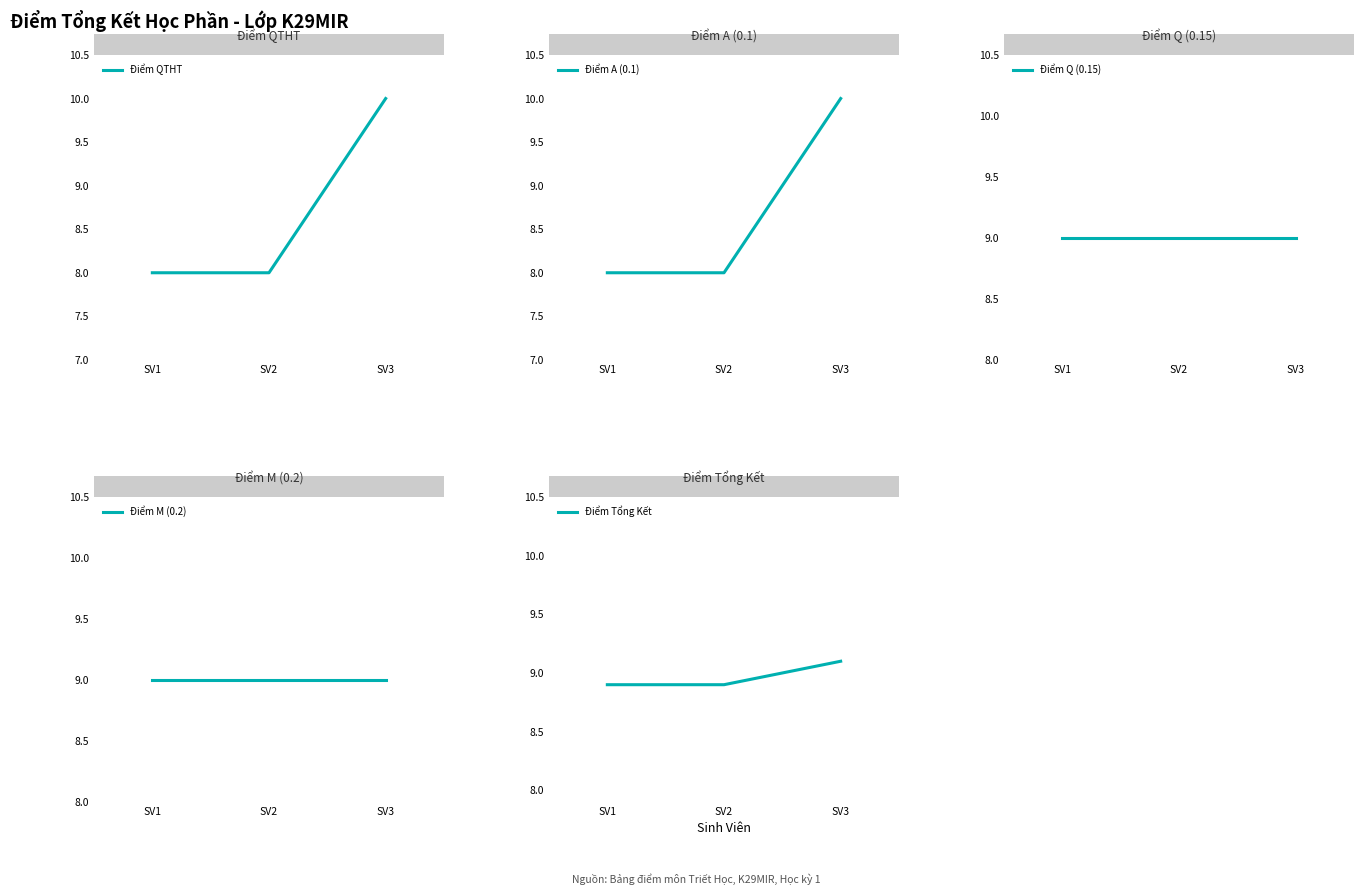

At SV1, list the series in order from largest to smallest.

Điểm Q (0.15), Điểm M (0.2), Điểm Tổng Kết, Điểm QTHT, Điểm A (0.1)